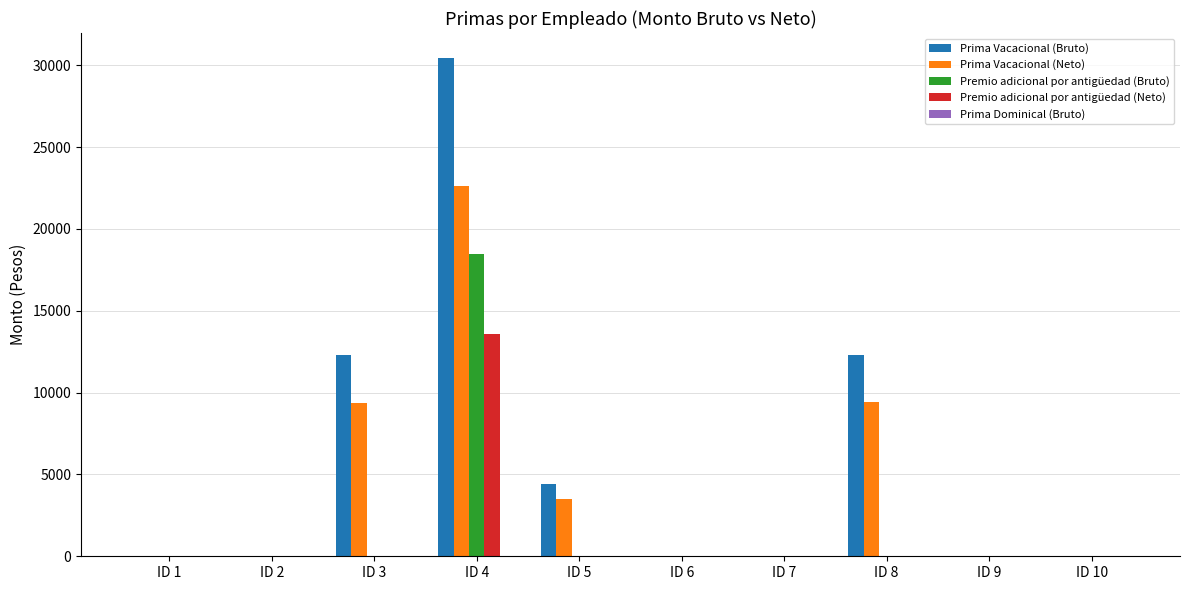

What is the sum of all Prima Vacacional (Neto) values?

44850.8